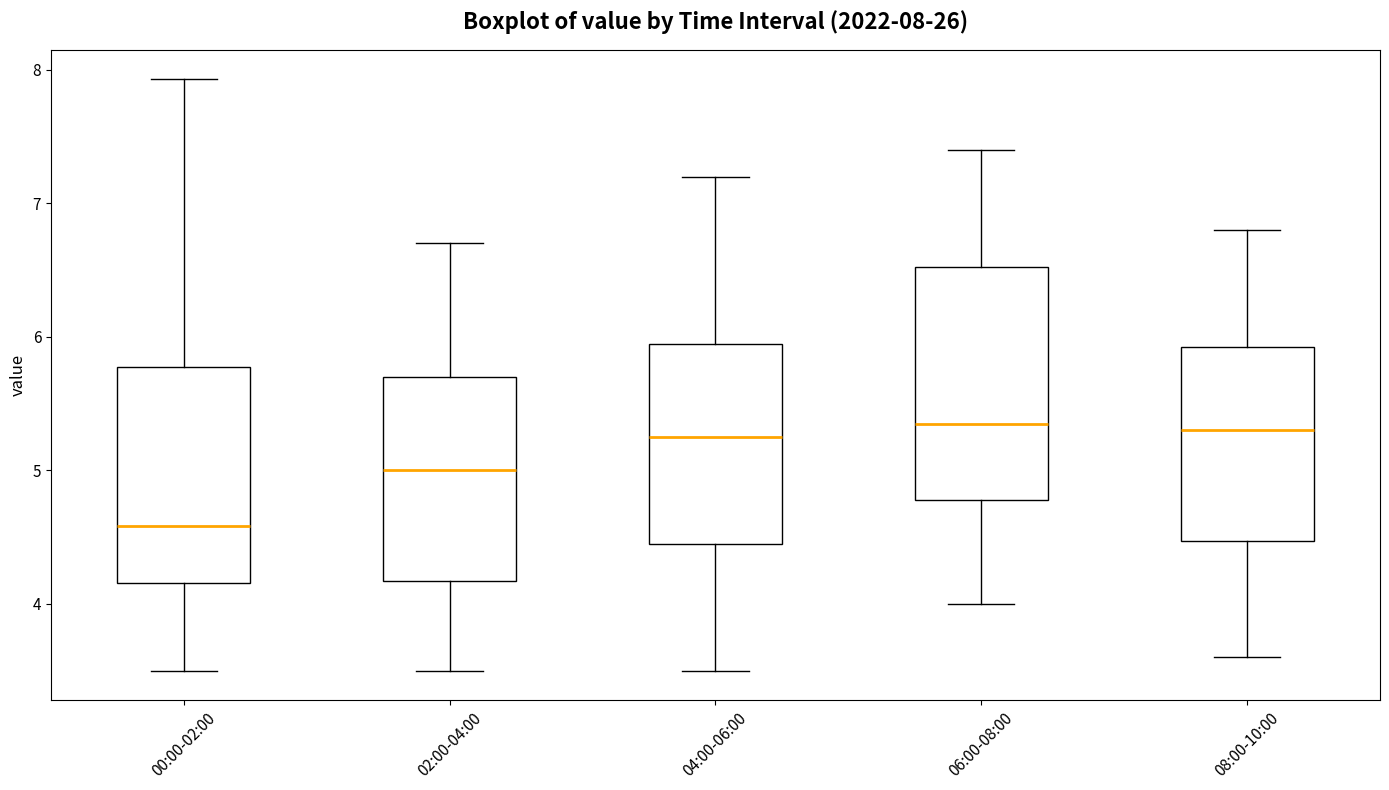

Which box is the tallest, from its lower edge to its upper edge?

06:00-08:00